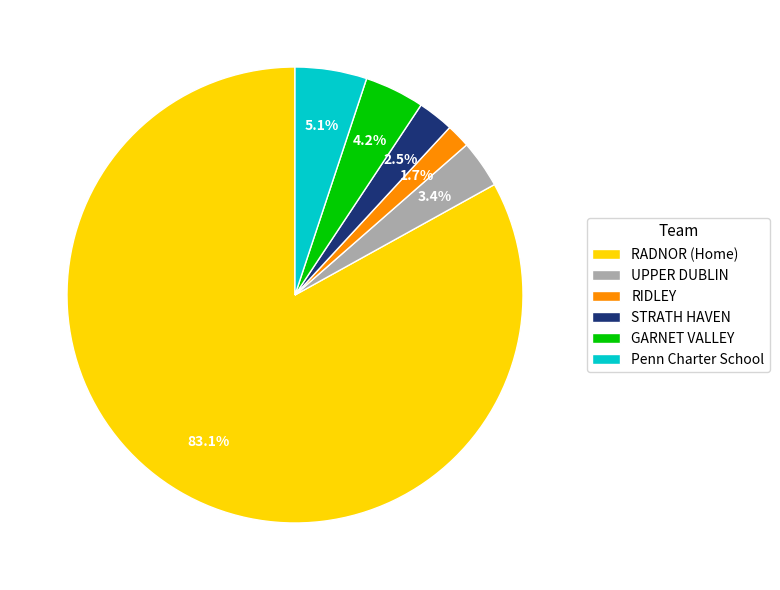

Rank the categories by value from highest to lowest.

RADNOR (Home), Penn Charter School, GARNET VALLEY, UPPER DUBLIN, STRATH HAVEN, RIDLEY